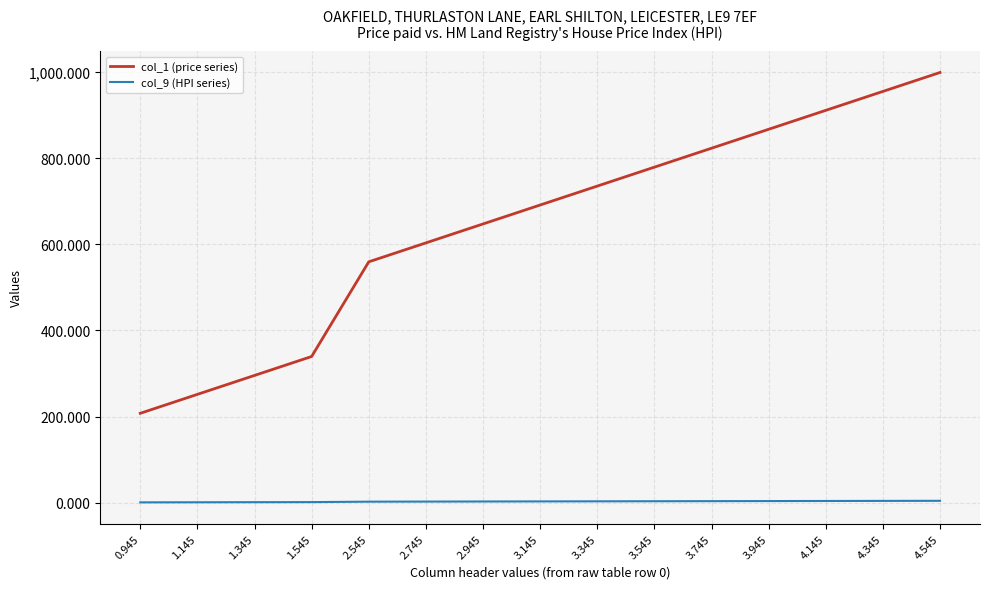

True or false: col_1 (price series) and col_9 (HPI series) intersect in this chart.

False